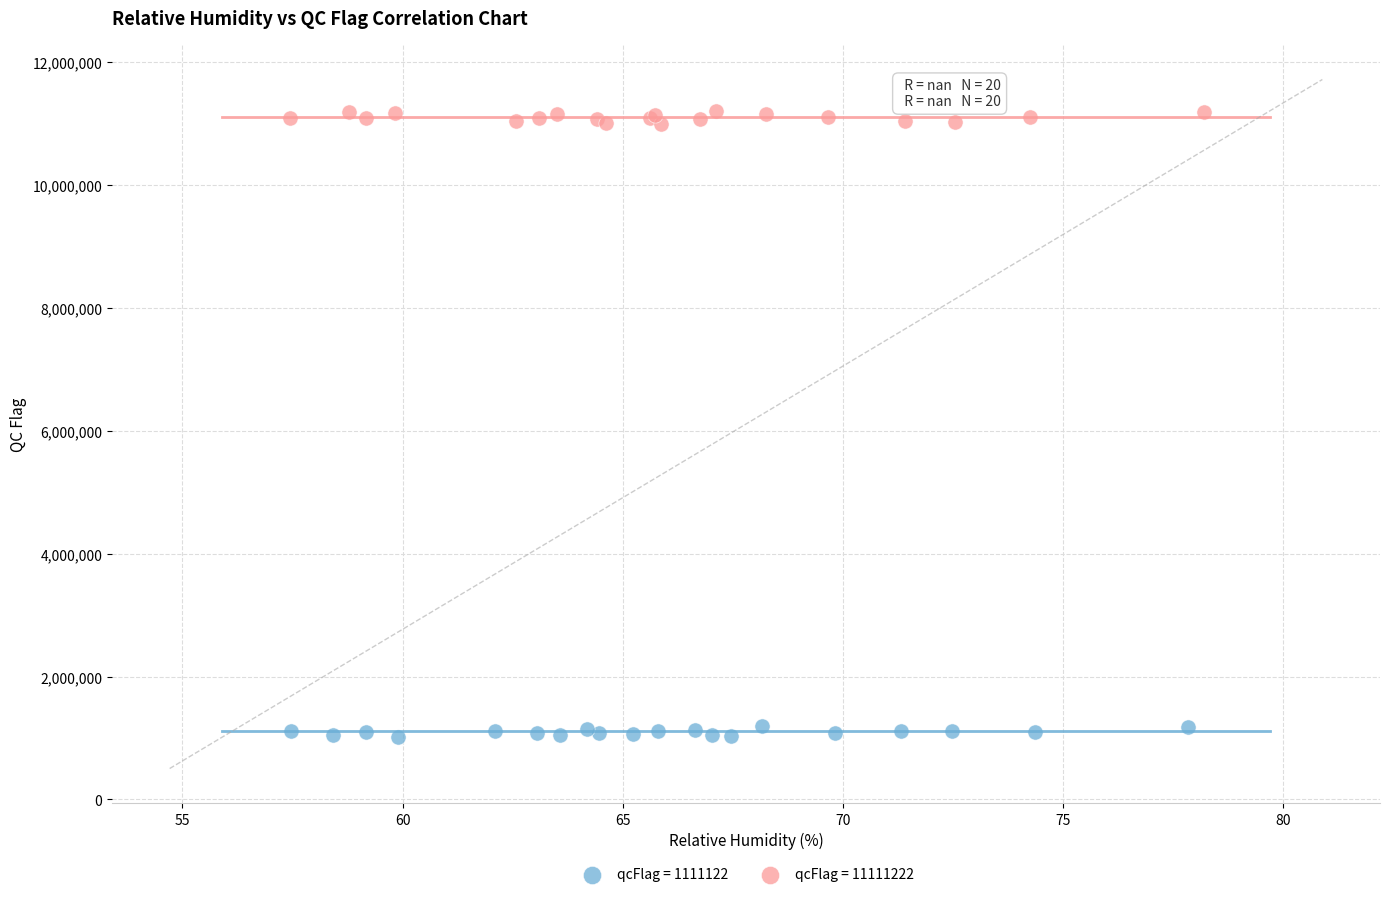

Which series reaches the maximum Y coordinate?

qcFlag = 11111222